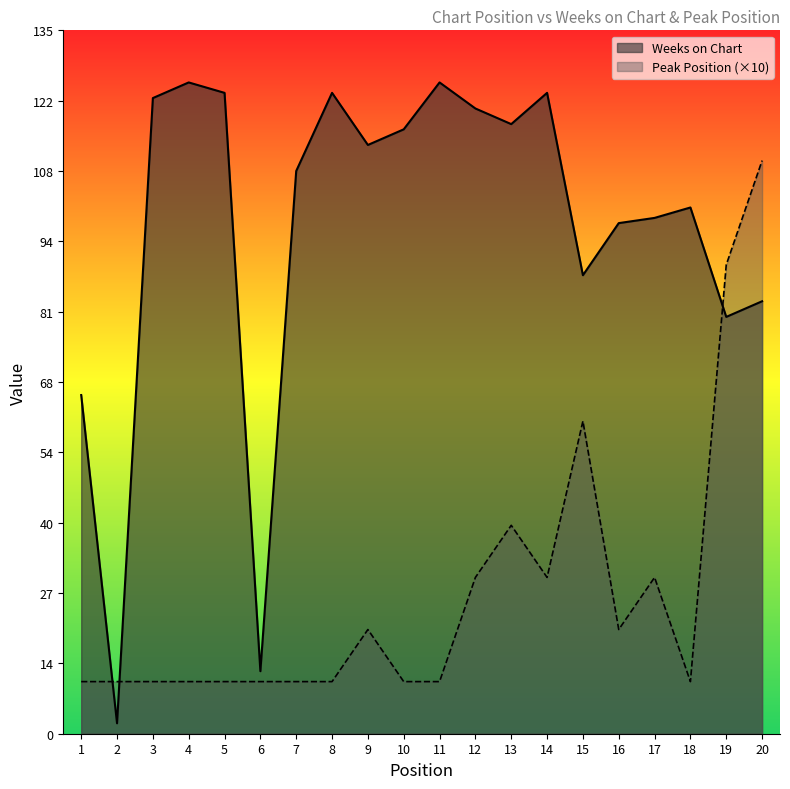

Which series changed the most between 8 and 11?

Weeks on Chart